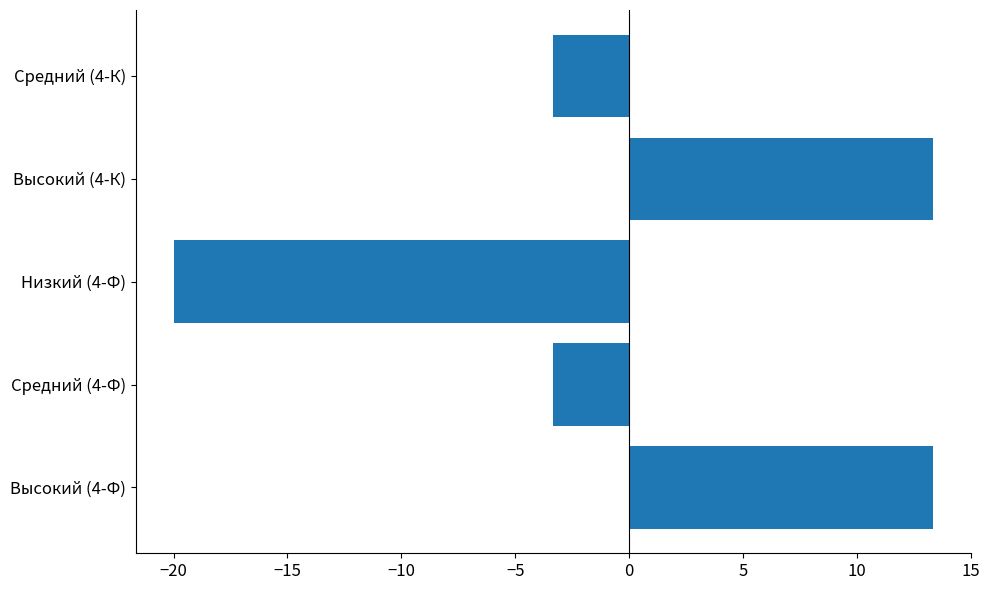

Which has a higher value, Высокий (4-К) or Средний (4-Ф)?

Высокий (4-К)